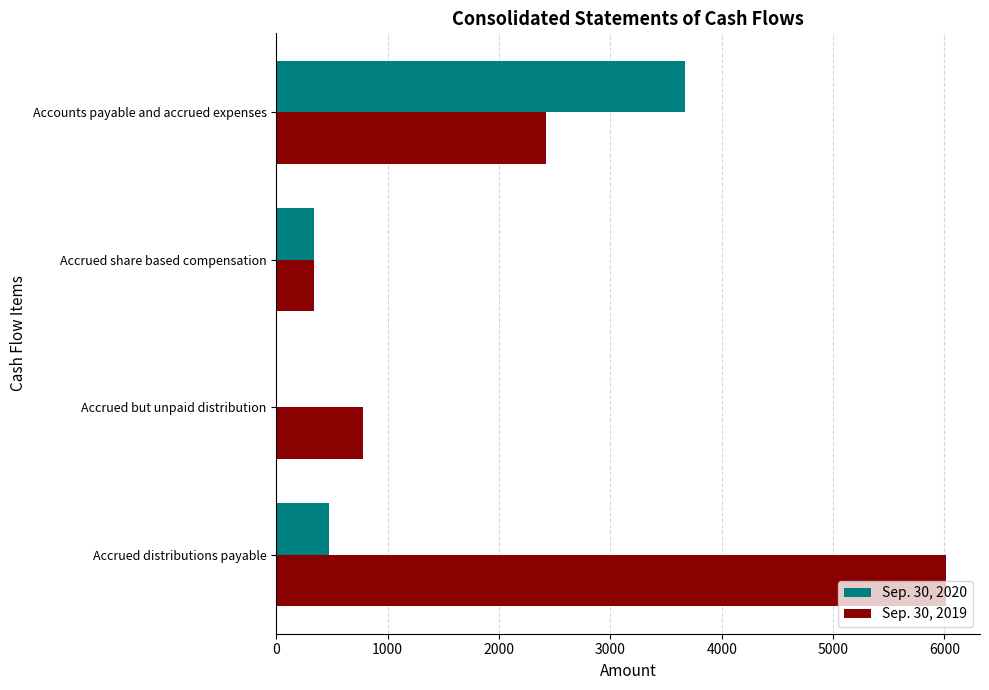

At which category does the chart reach its peak across all series?

Accrued distributions payable